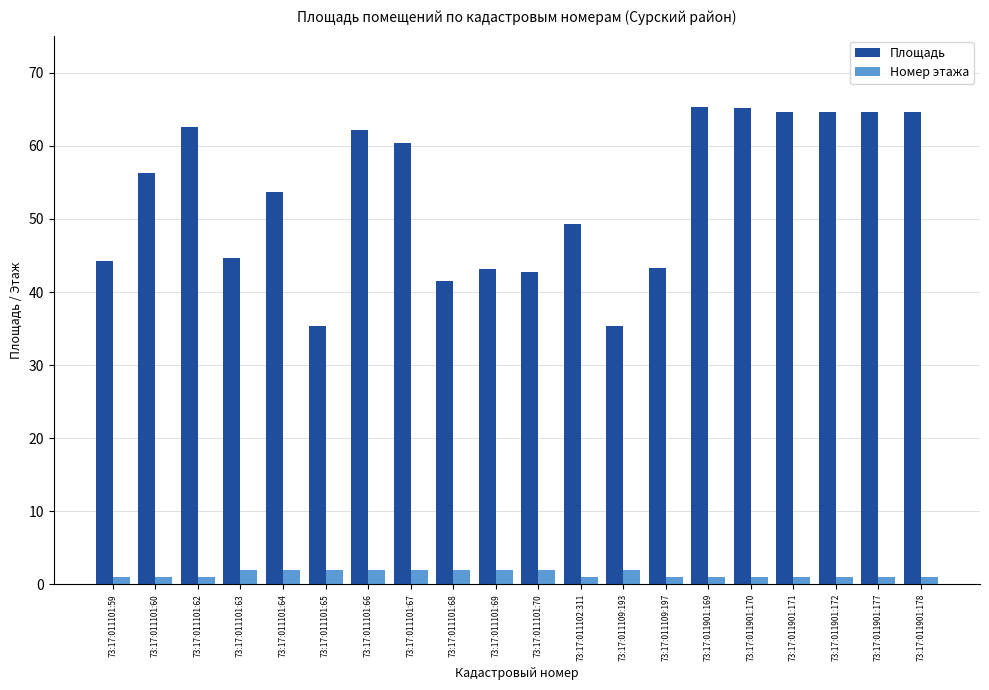

What is the maximum value for Площадь?

65.3